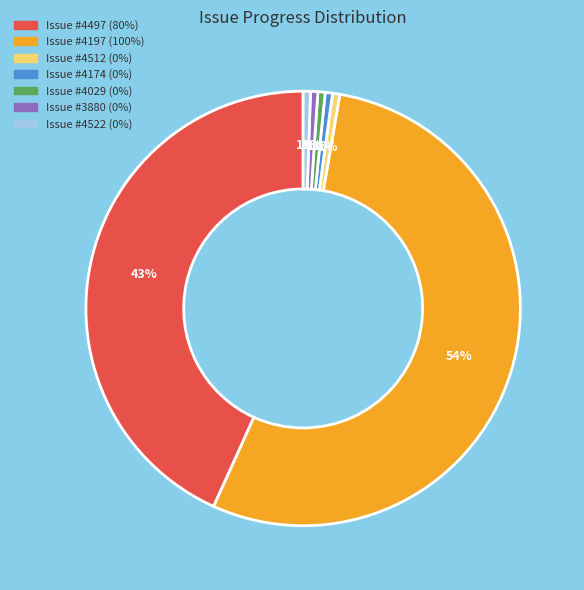

How many segments does this pie chart have?

7